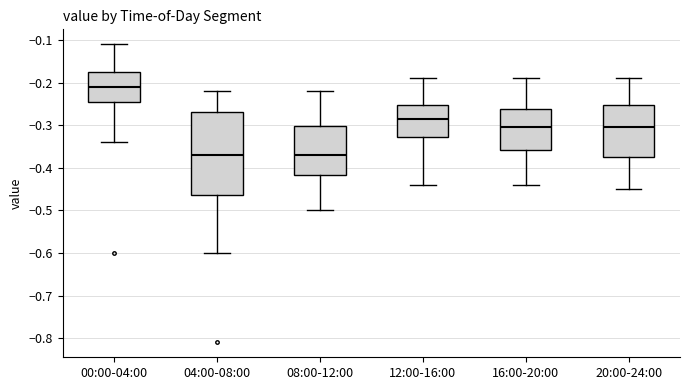

Reading left to right, transcribe this box plot: for each box, give where its median line is, the range the box spans, and where its two whiskers end, as read against the y-axis. The values are not printed on the chart, so give them approximately, as read against the axis.

00:00-04:00: median -0.21, box -0.24 to -0.17, whiskers -0.34 to -0.11
04:00-08:00: median -0.37, box -0.46 to -0.27, whiskers -0.60 to -0.22
08:00-12:00: median -0.37, box -0.42 to -0.30, whiskers -0.50 to -0.22
12:00-16:00: median -0.28, box -0.33 to -0.25, whiskers -0.44 to -0.19
16:00-20:00: median -0.30, box -0.36 to -0.26, whiskers -0.44 to -0.19
20:00-24:00: median -0.30, box -0.37 to -0.25, whiskers -0.45 to -0.19